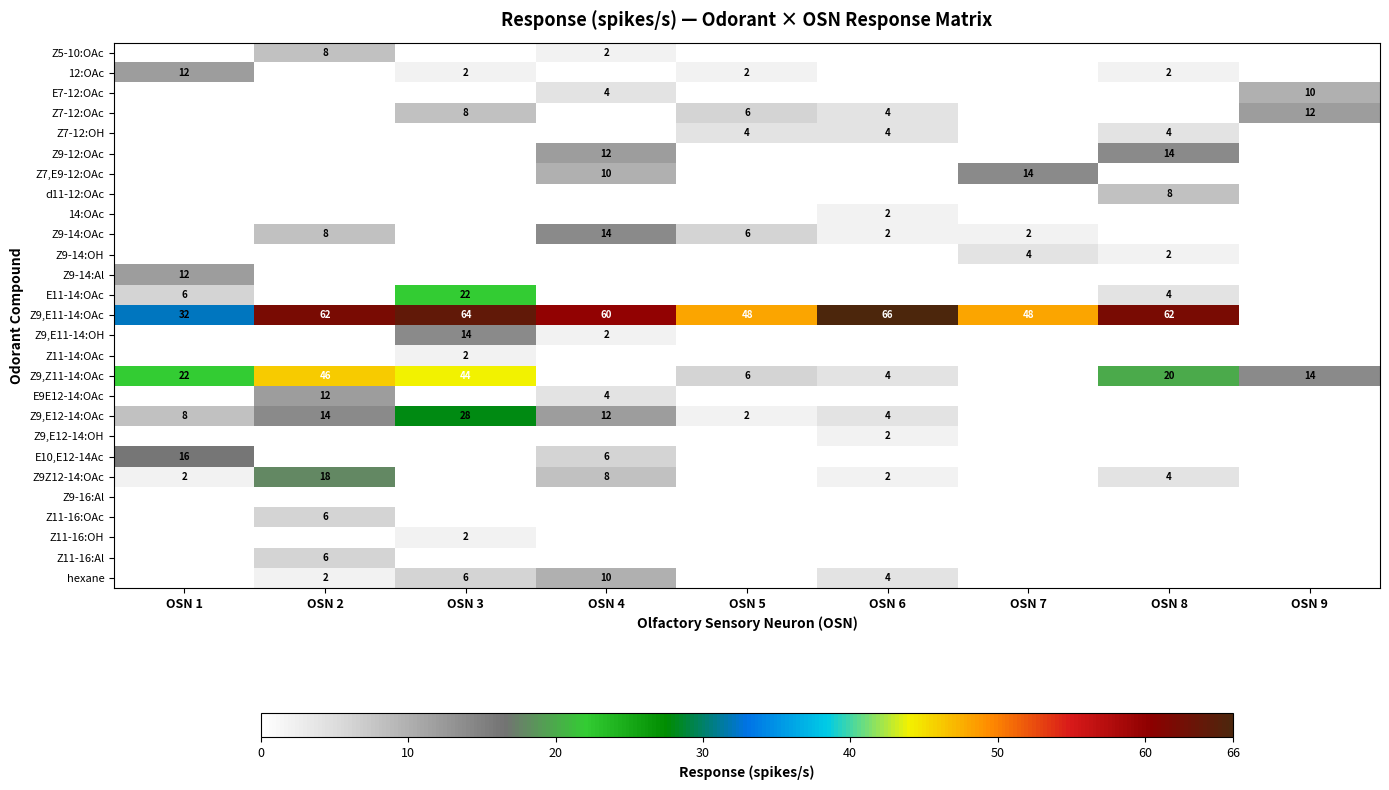

What is the spread (max minus min) of values at OSN 8?

62